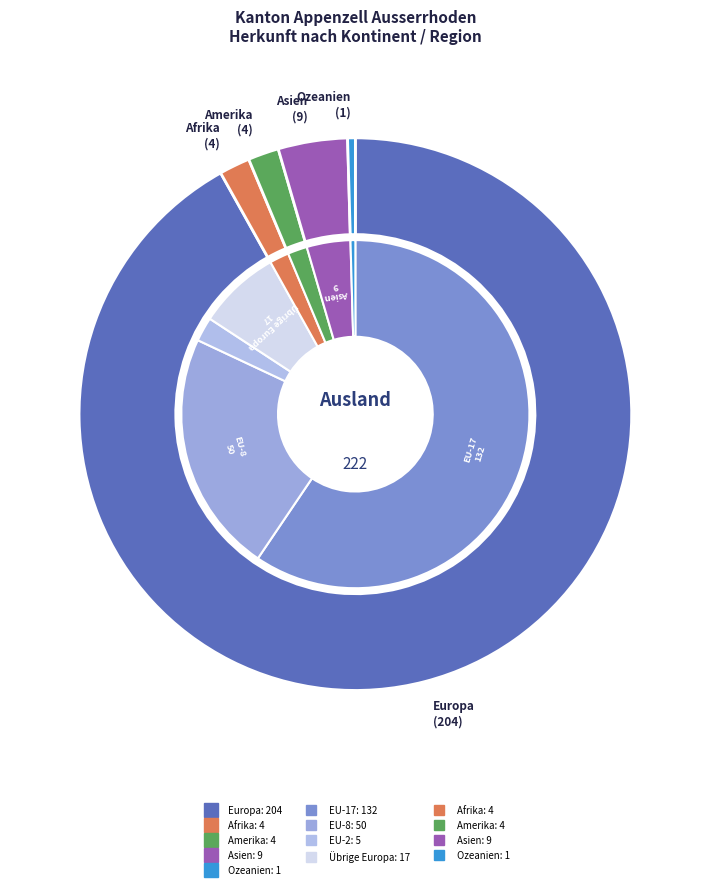

How many slices are in this pie chart?

5